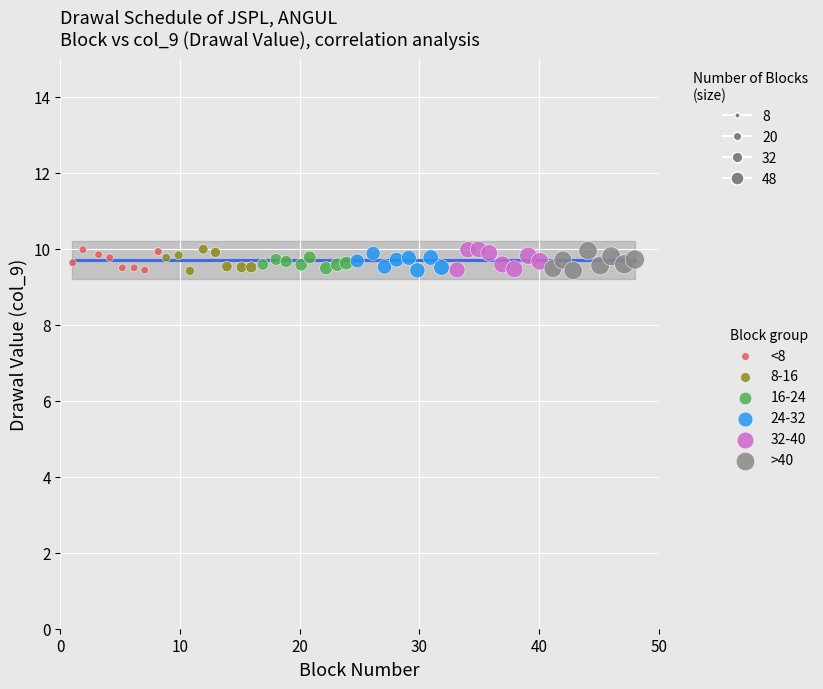

What are all the series names shown in the legend?

<8, 8-16, 16-24, 24-32, 32-40, >40